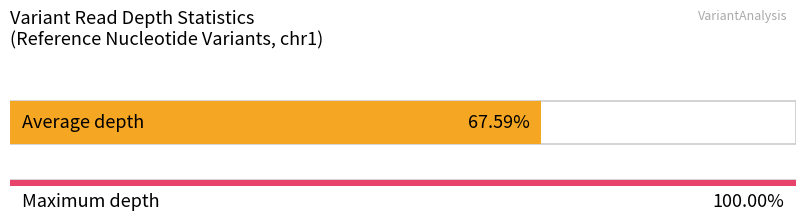

The value of depth at G is 10. True or false?

False